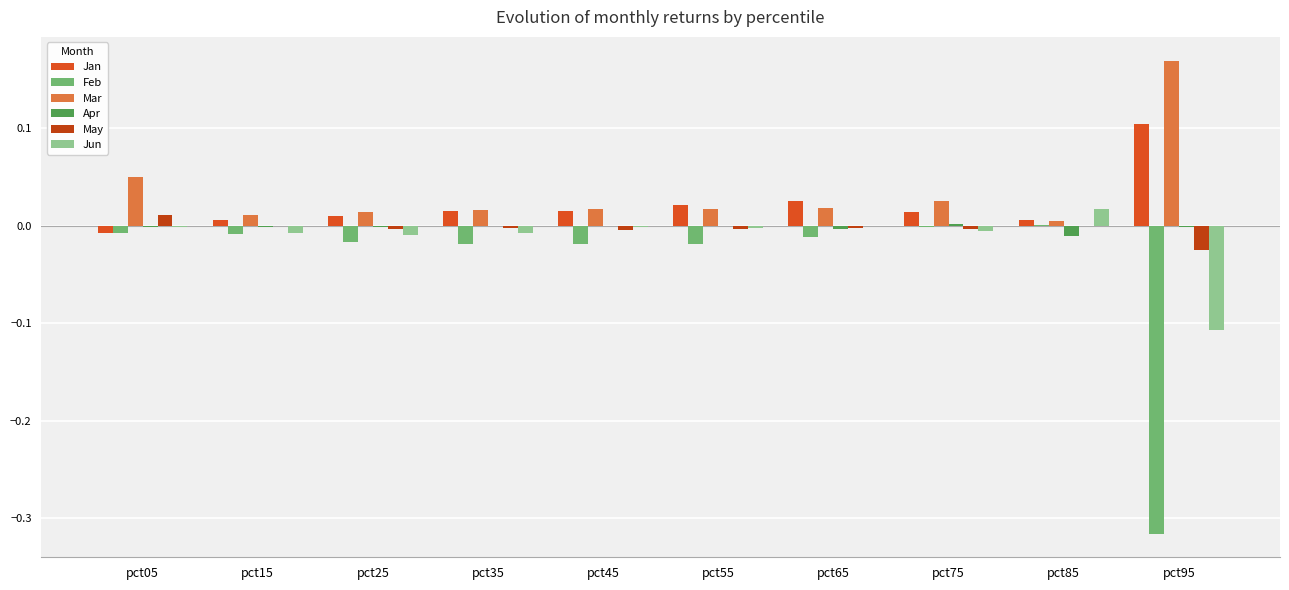

At which label does Mar reach its peak?

pct95